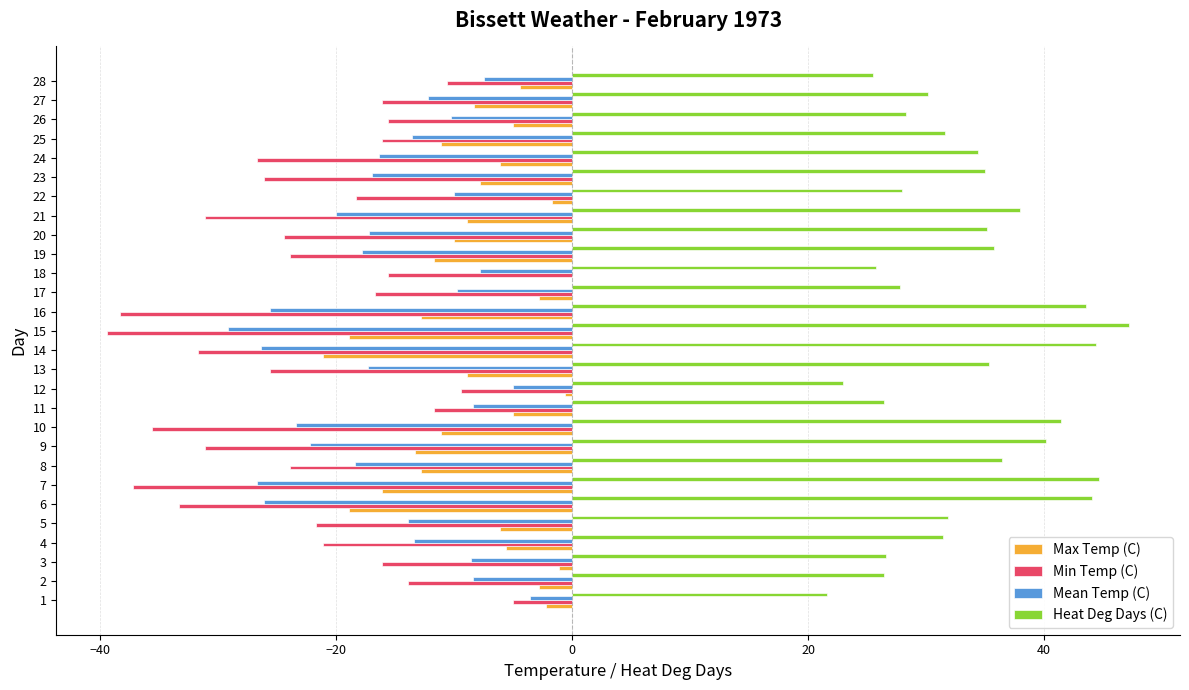

What is the maximum value for Min Temp (C)?

-5.0